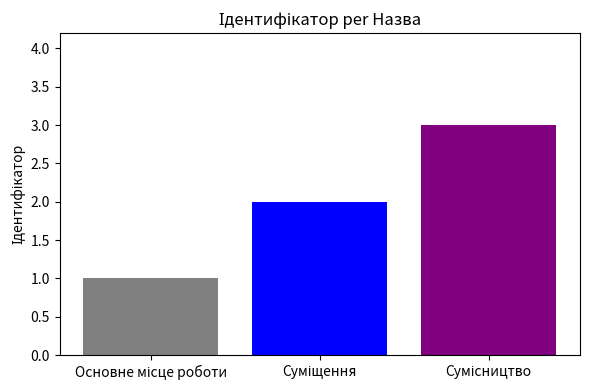

Reading right to left, what are all the values shown in this chart?

3	2	1